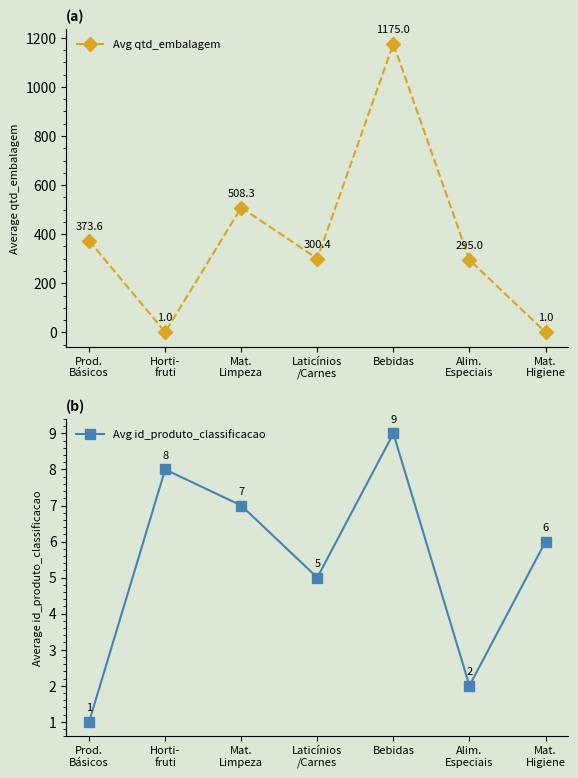

What is the lowest value of the Avg qtd_embalagem series?

1.0